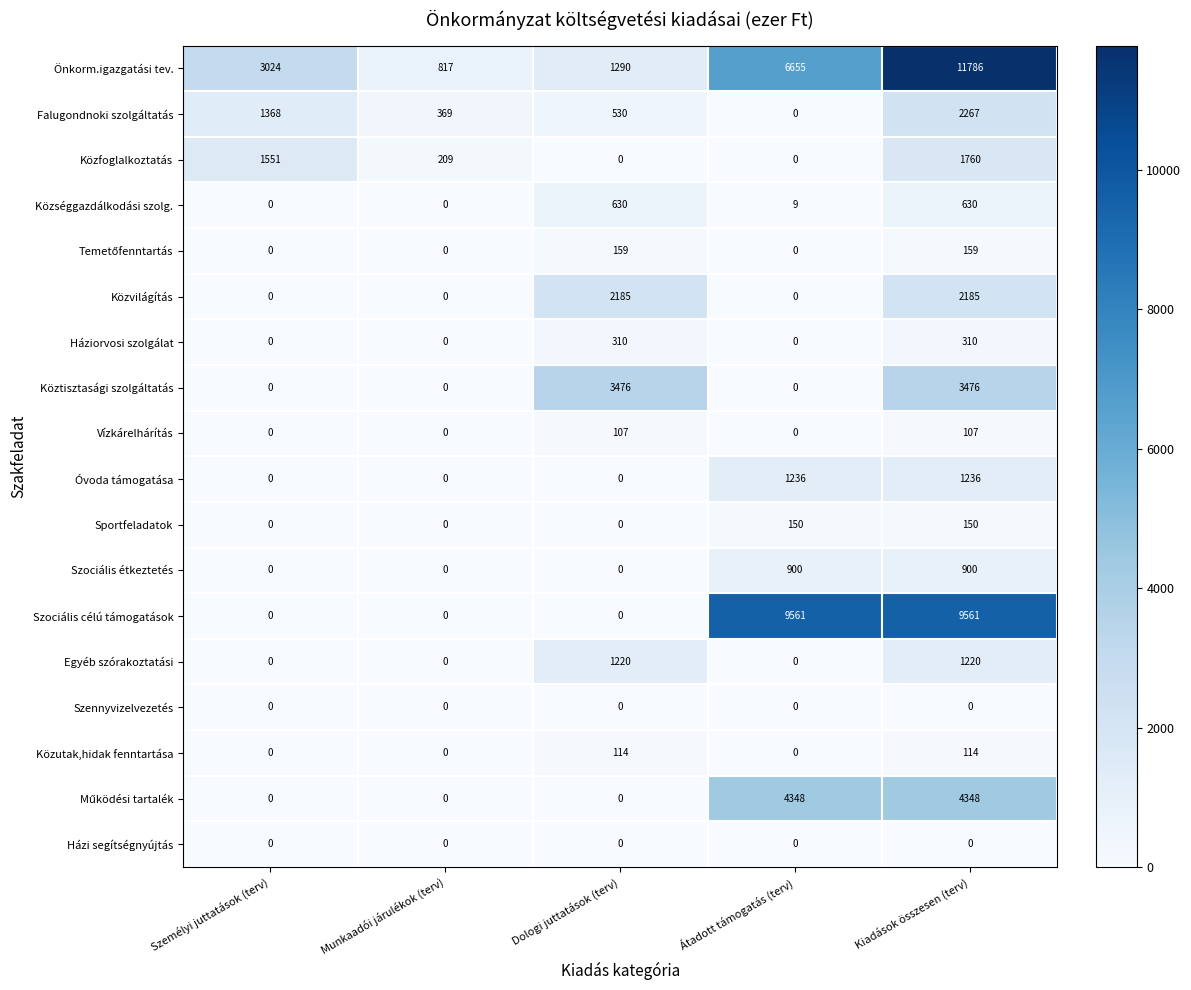

Is it true that Közfoglalkoztatás equals -999 at Dologi juttatások (terv)?

False